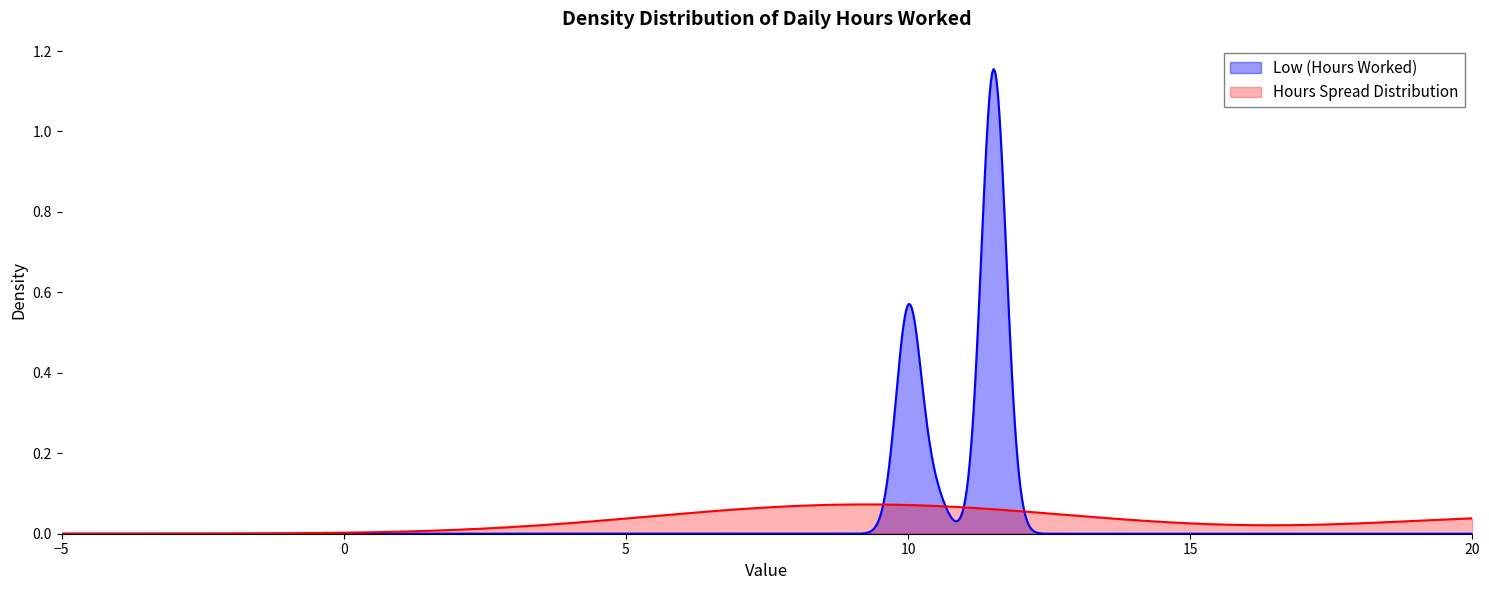

List the series in order of their peak value, lowest first.

Hours Spread Distribution, Low (Hours Worked)